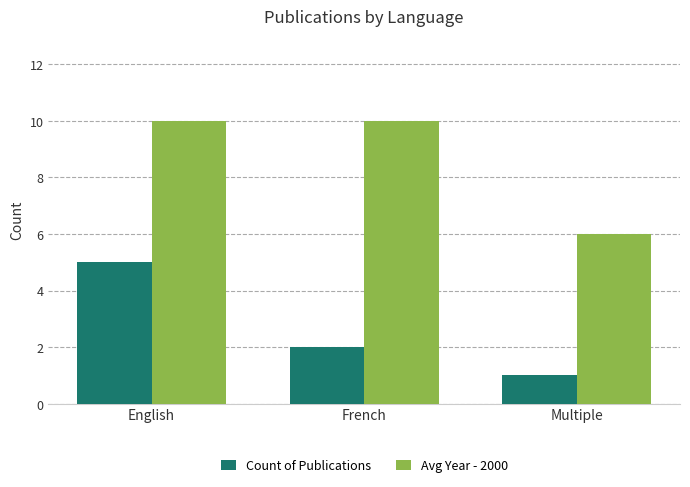

Reading right to left, list all the values displayed in this chart.

Count of Publications: 1	2	5
Avg Year - 2000: 6	10	10